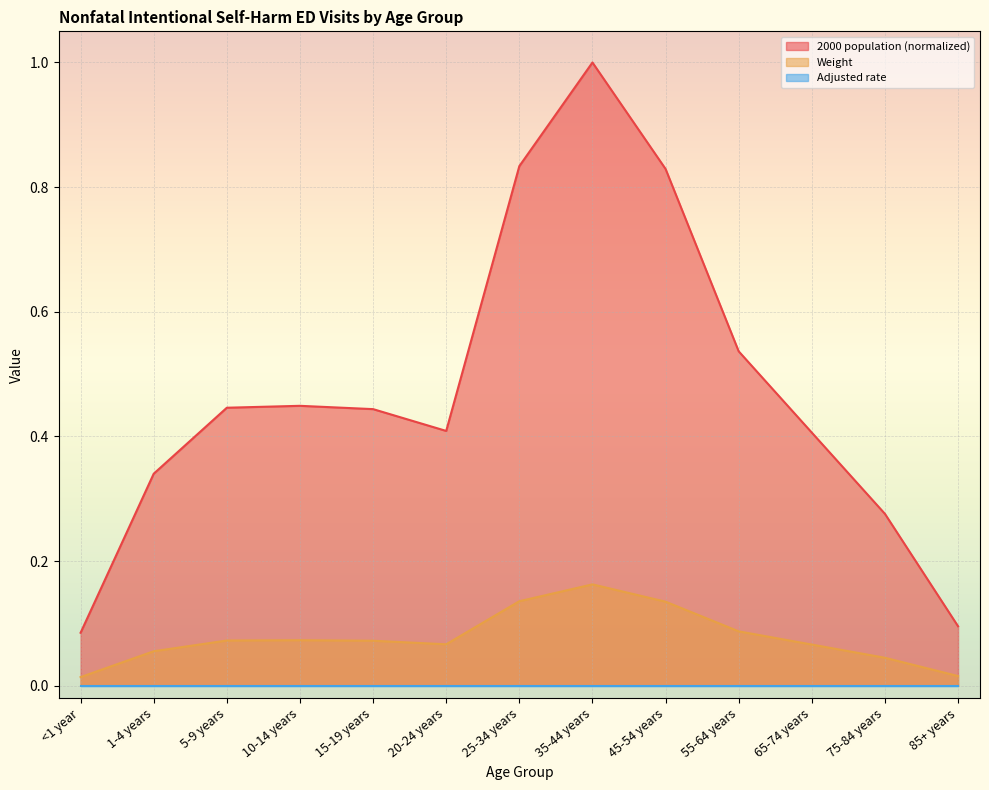

At how many categories does at least one series exceed 0?

13